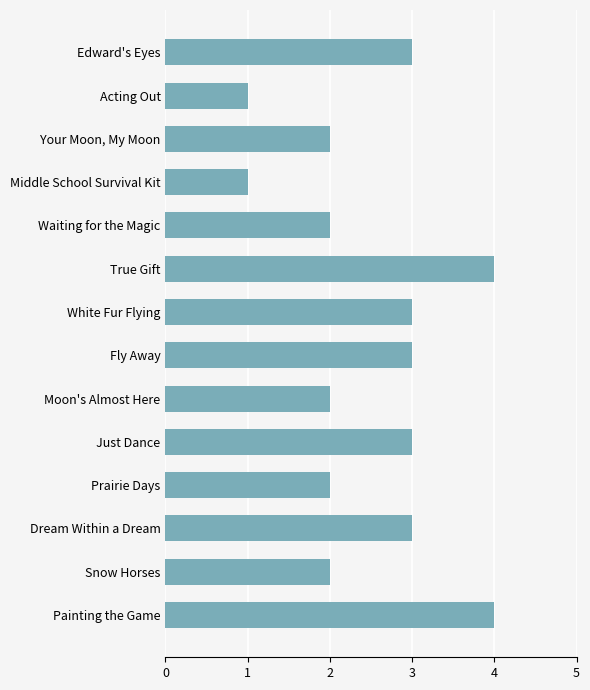

What is the change in value from Your Moon, My Moon to Edward's Eyes?

+1